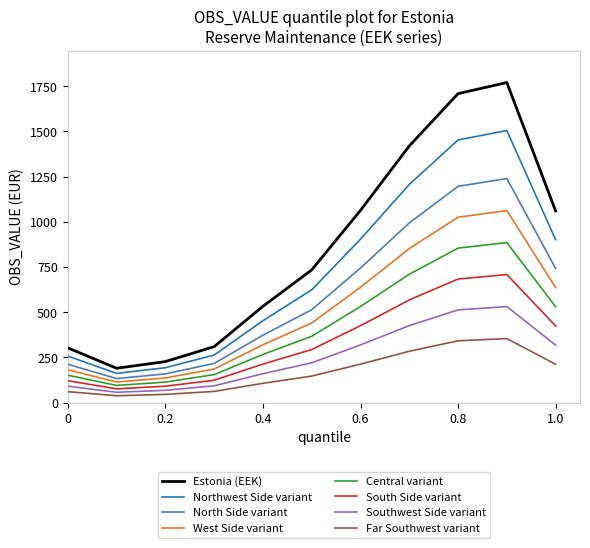

Which series has the largest range (max minus min)?

Estonia (EEK)